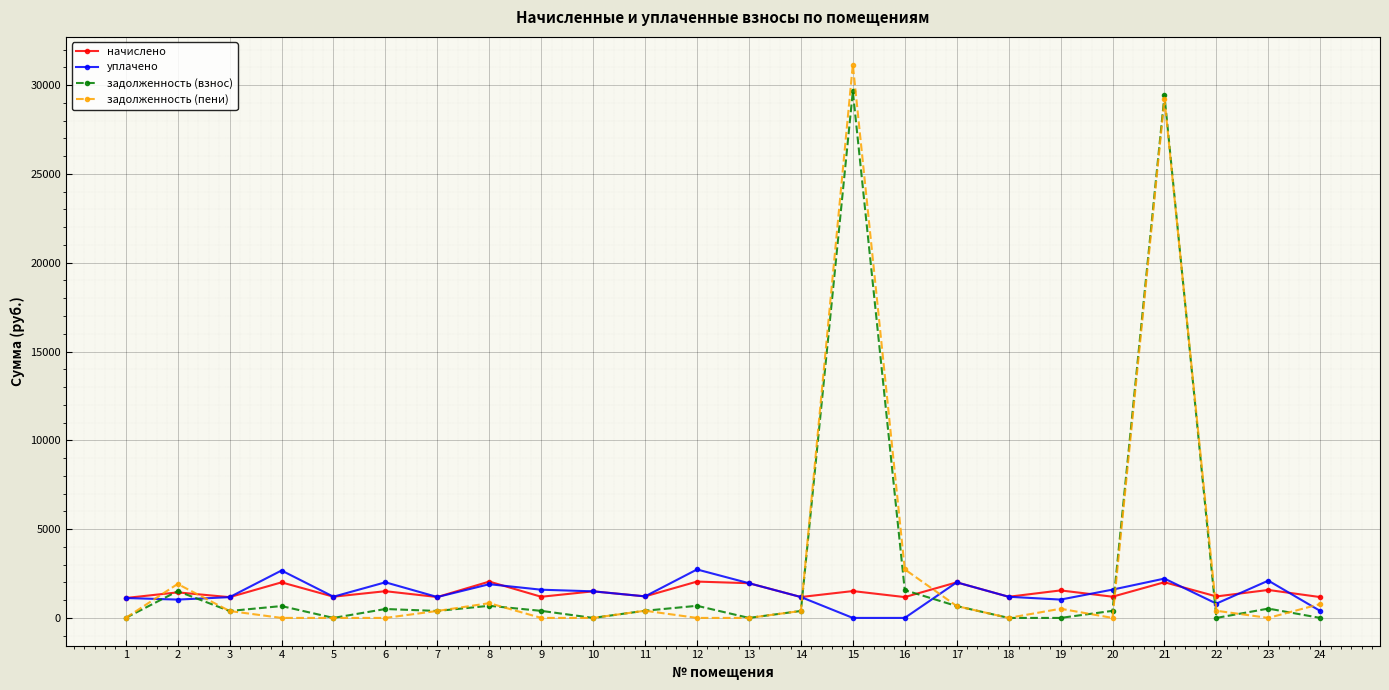

Between 18 and 23, which series saw the biggest shift?

уплачено